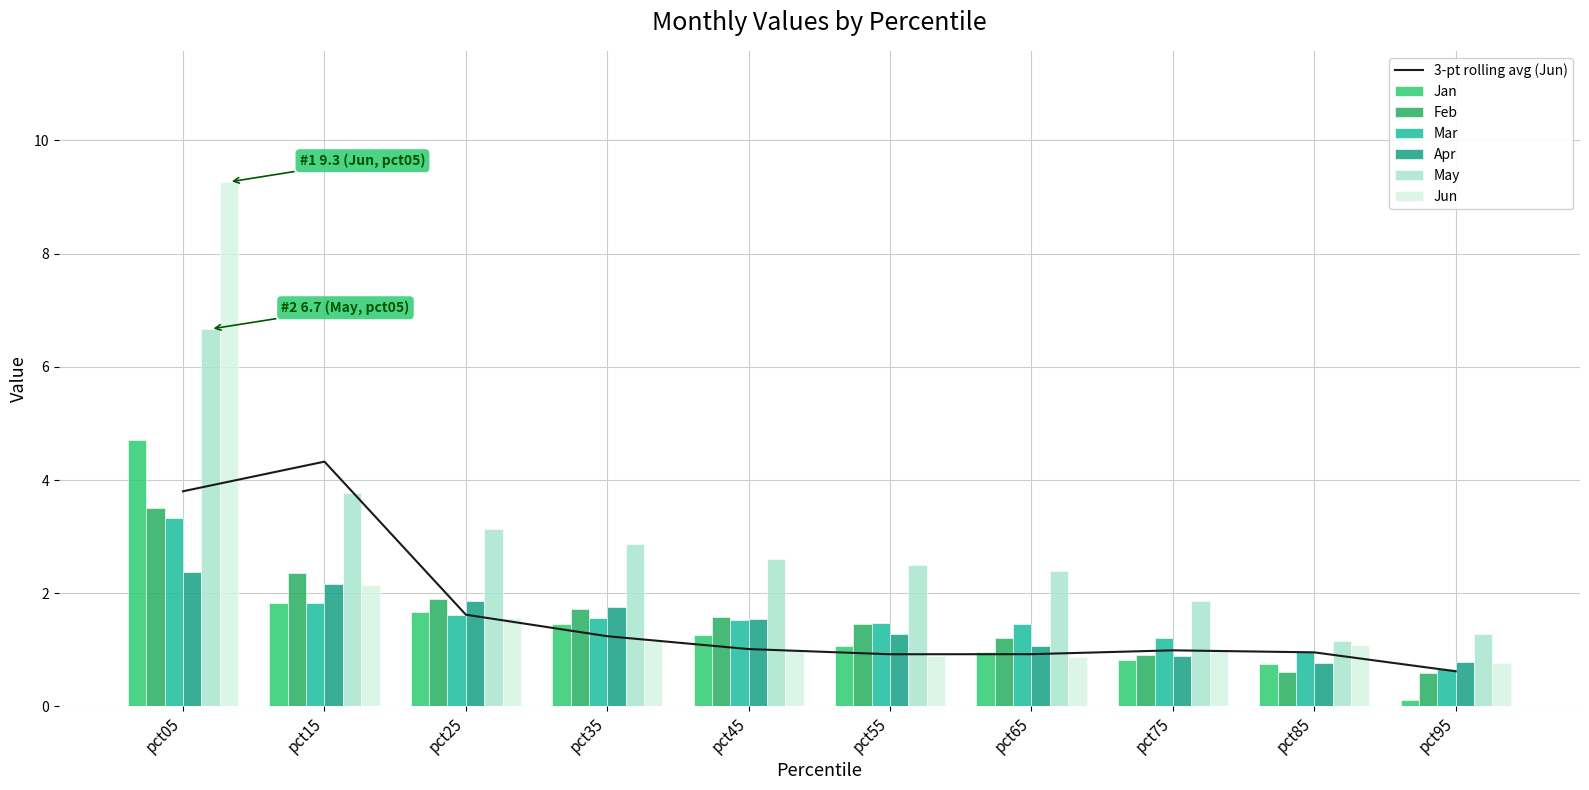

Is it true that Mar equals 4.7 at pct05?

False